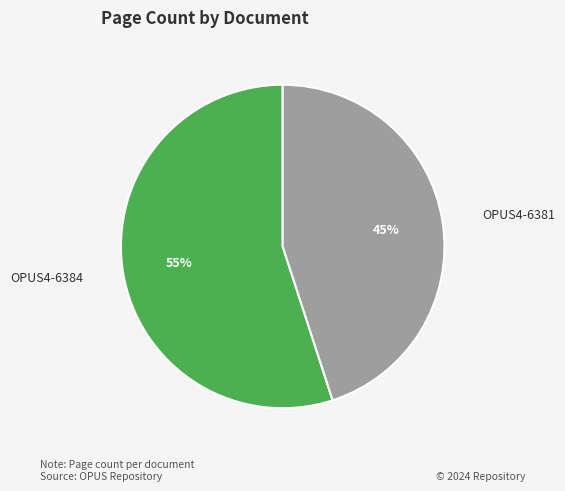

To the nearest percent, what is the average slice percentage?

50%